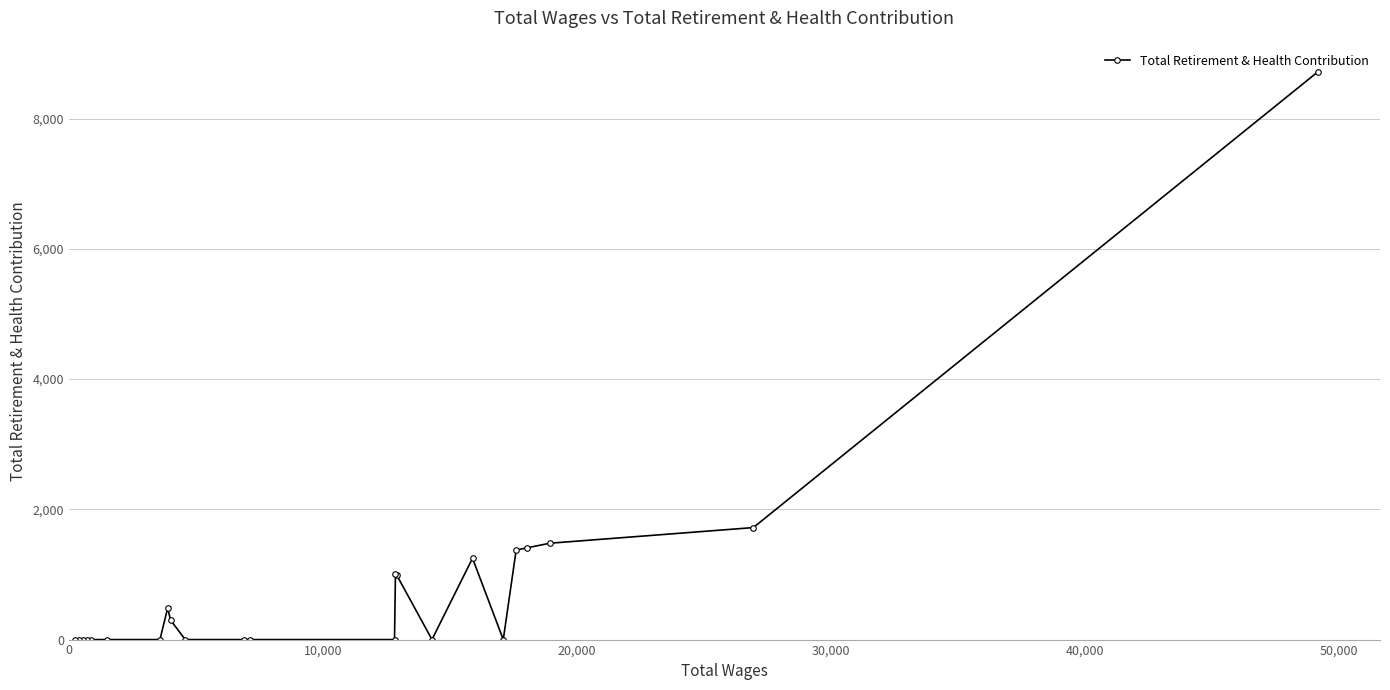

What is the greatest value displayed?

8719